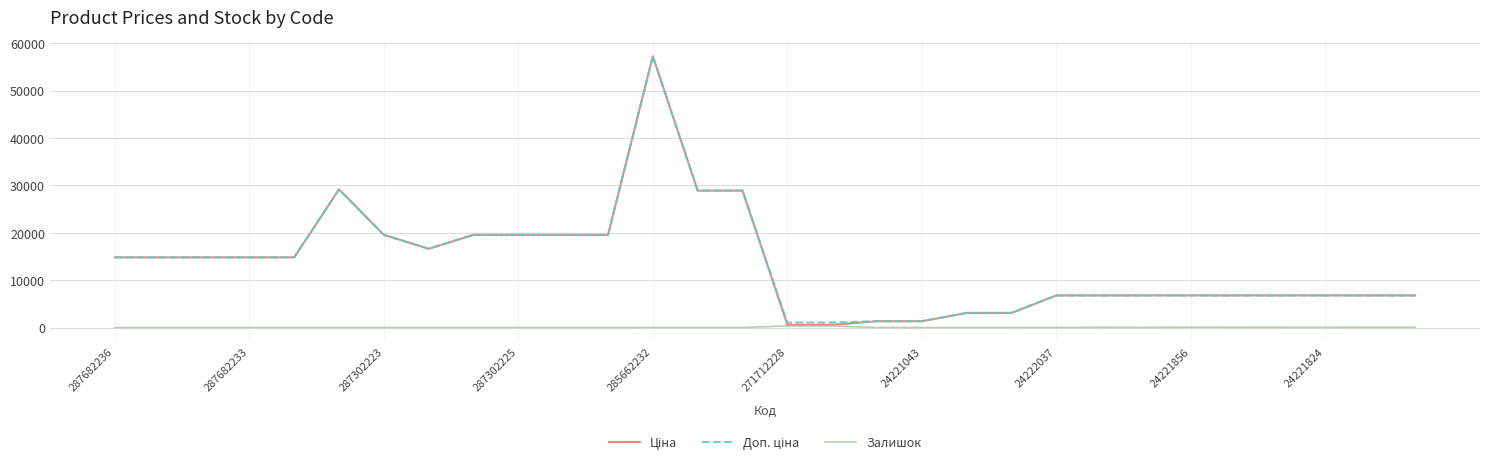

How many categories are shown in the chart?

30